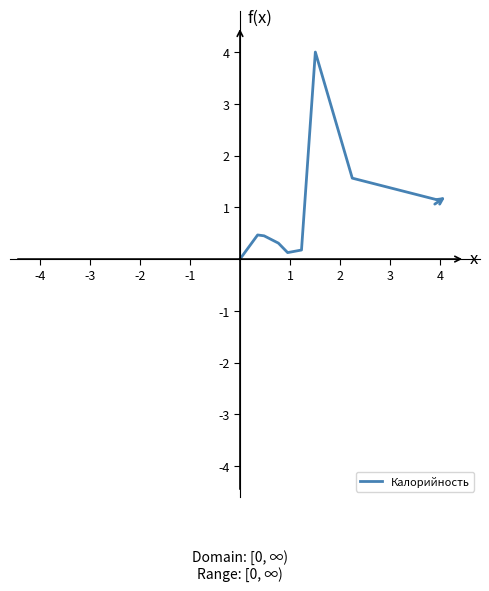

How many interior local valleys (lower than both neighbors) does the data have?

1